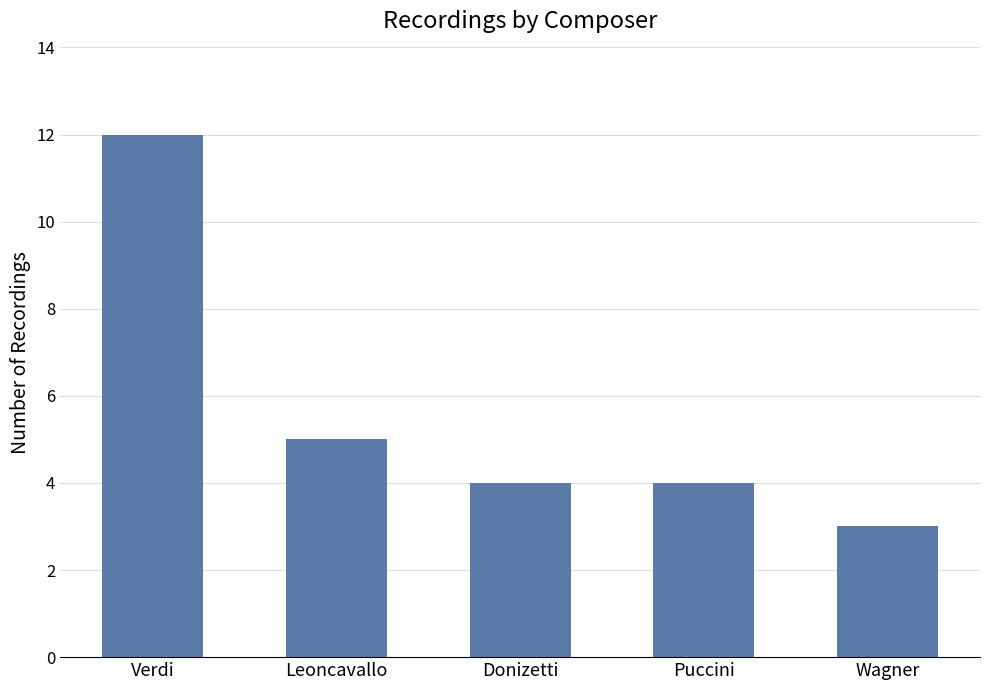

What is the ratio of the value at Verdi to the value at Wagner?

4.0